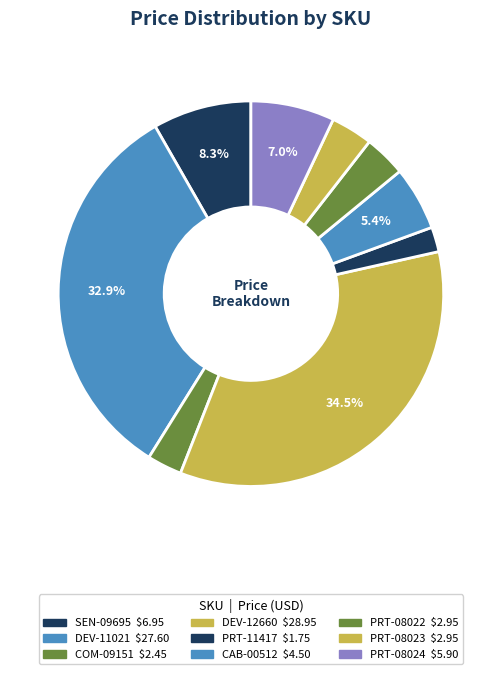

Which category has the smallest portion of the pie?

PRT-11417